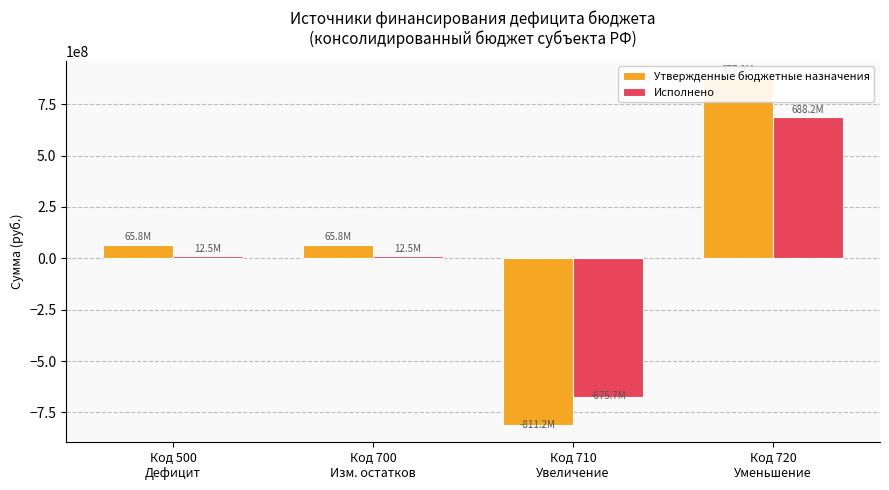

How many series are shown in this chart?

2